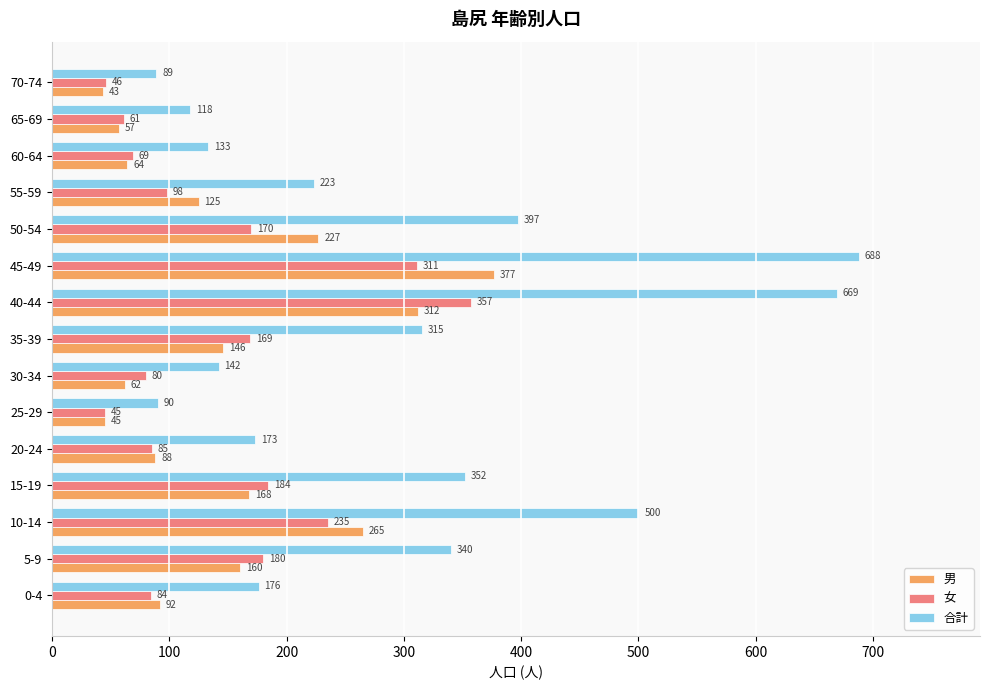

What value does the 合計 series have at 15-19?

352